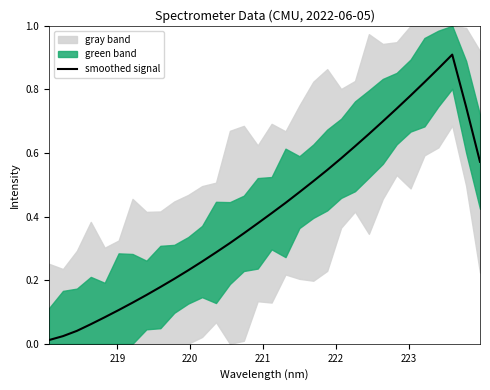

Reading left to right, transcribe all the data shown in this chart.

0.0	0.0	0.0	0.1	0.1	0.1	0.1	0.2	0.2	0.2	0.2	0.3	0.3	0.3	0.3	0.4	0.4	0.4	0.5	0.5	0.5	0.6	0.6	0.7	0.7	0.7	0.8	0.8	0.9	0.9	0.7	0.6